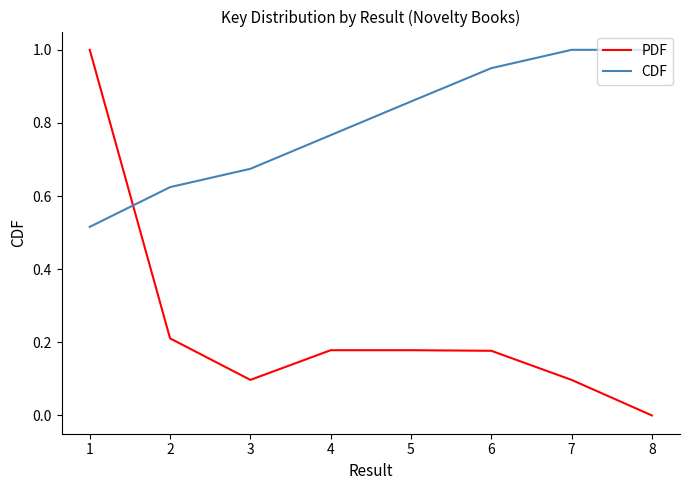

The PDF series shows -0.4 at 7. True or false?

False